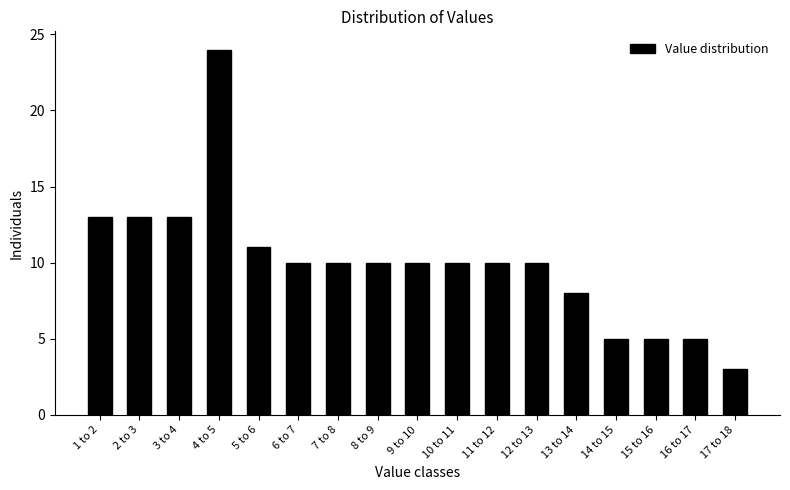

Reading right to left, what are all the values shown in this chart?

17 to 18=3	16 to 17=5	15 to 16=5	14 to 15=5	13 to 14=8	12 to 13=10	11 to 12=10	10 to 11=10	9 to 10=10	8 to 9=10	7 to 8=10	6 to 7=10	5 to 6=11	4 to 5=24	3 to 4=13	2 to 3=13	1 to 2=13